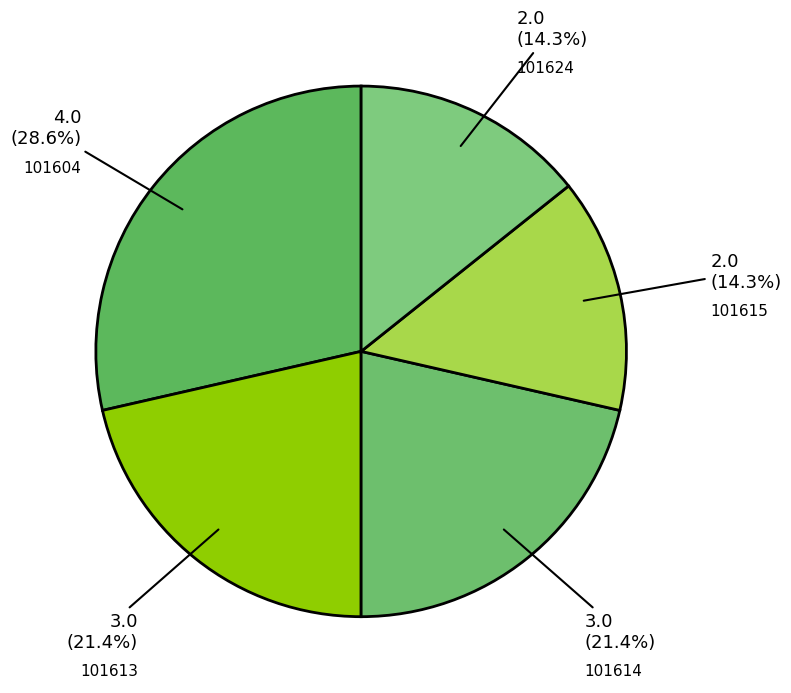

What is the largest slice in the pie chart?

101604